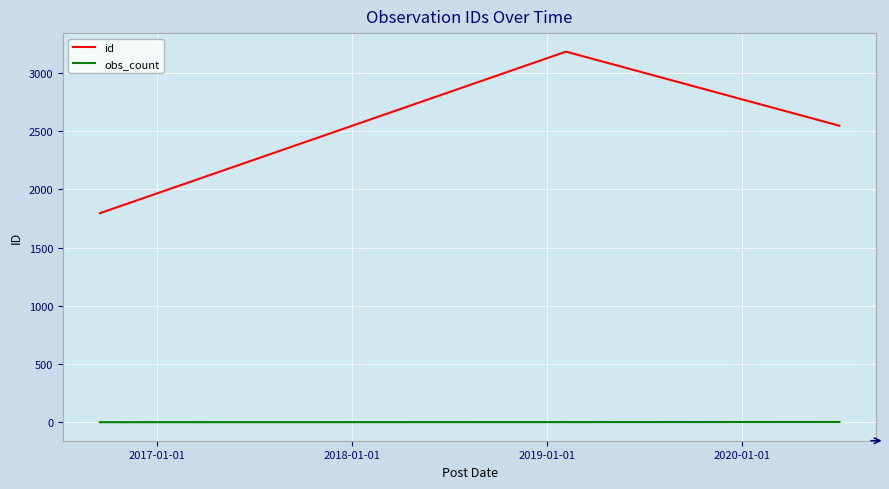

Which series has the largest total across all categories?

id